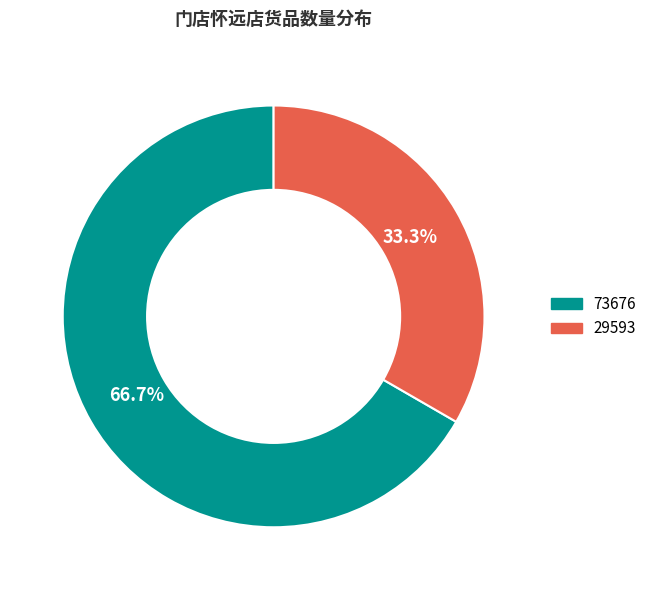

What percentage is NOT represented by 29593?

66.7%